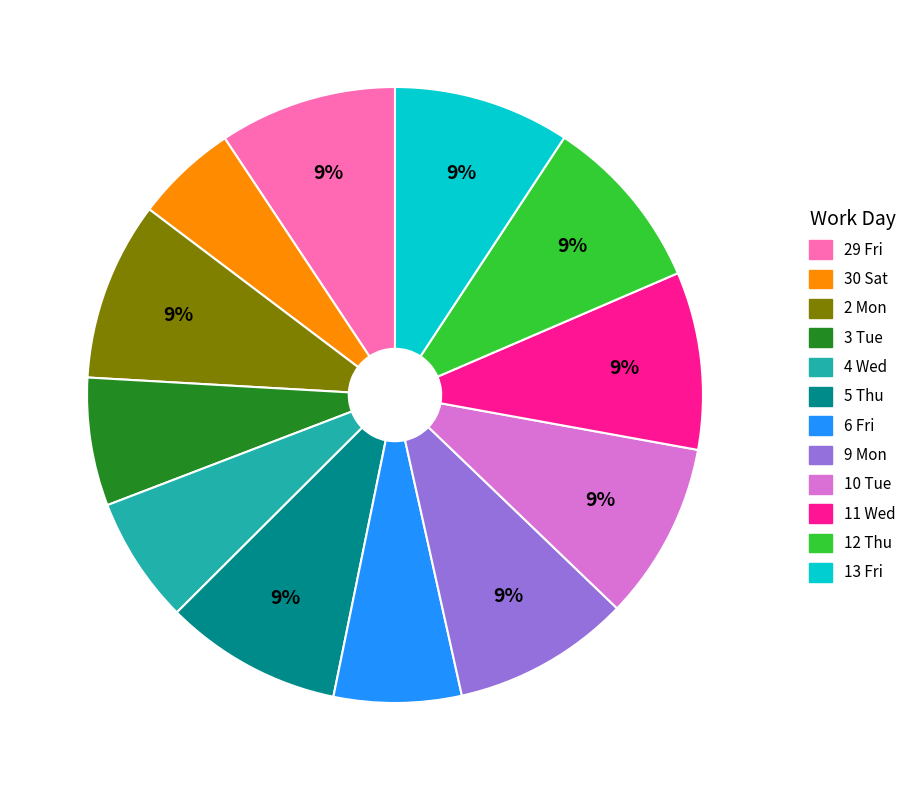

Which has a higher value, 13 Fri or 3 Tue?

13 Fri